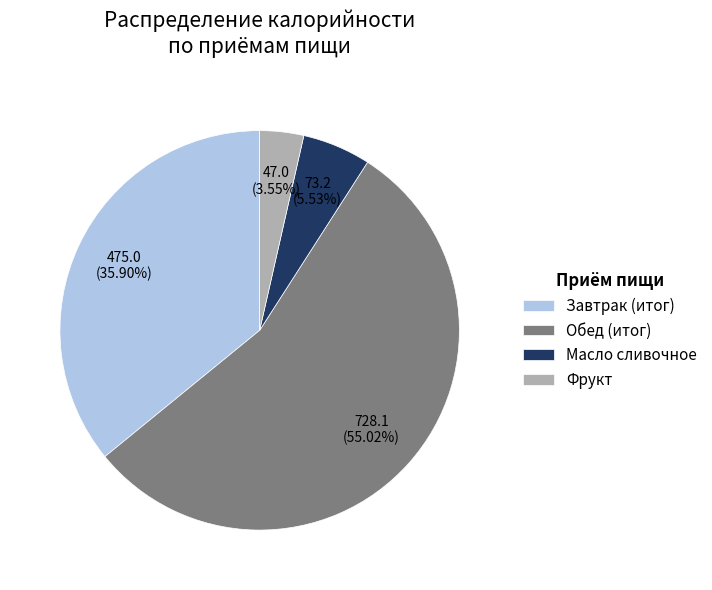

What is the total percentage of Завтрак and Масло сливочное?

41.4%